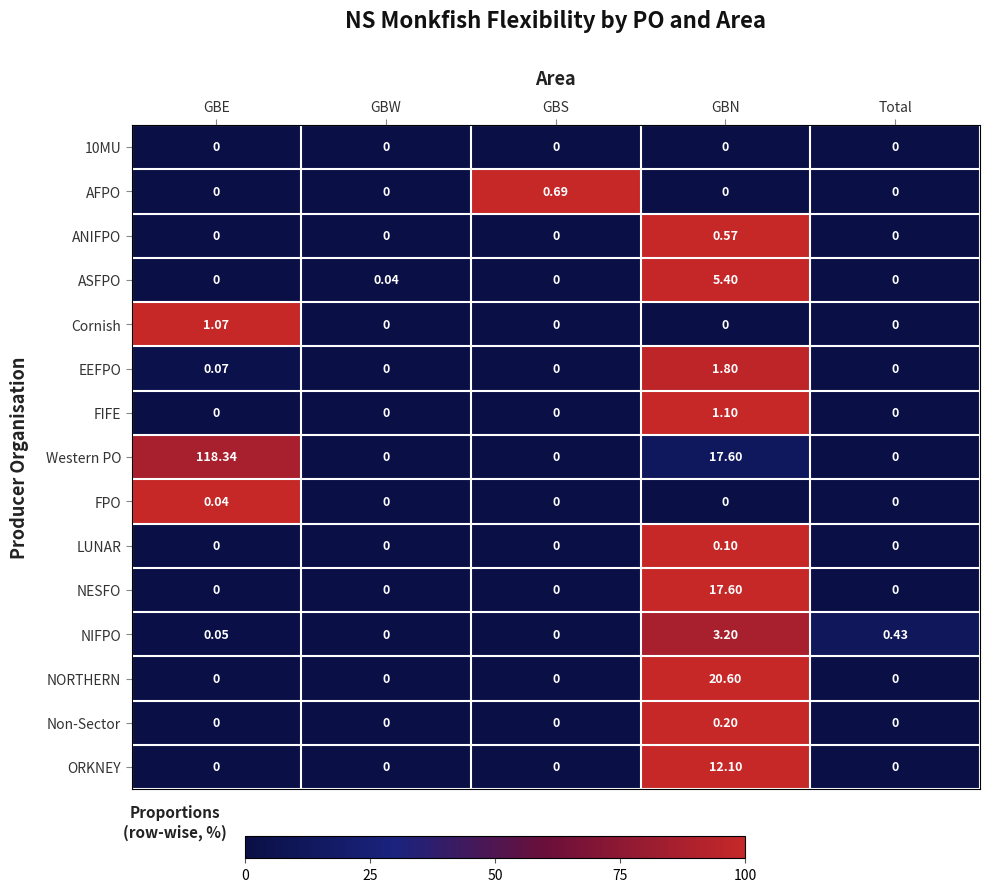

Which series has the widest spread of values?

Western PO